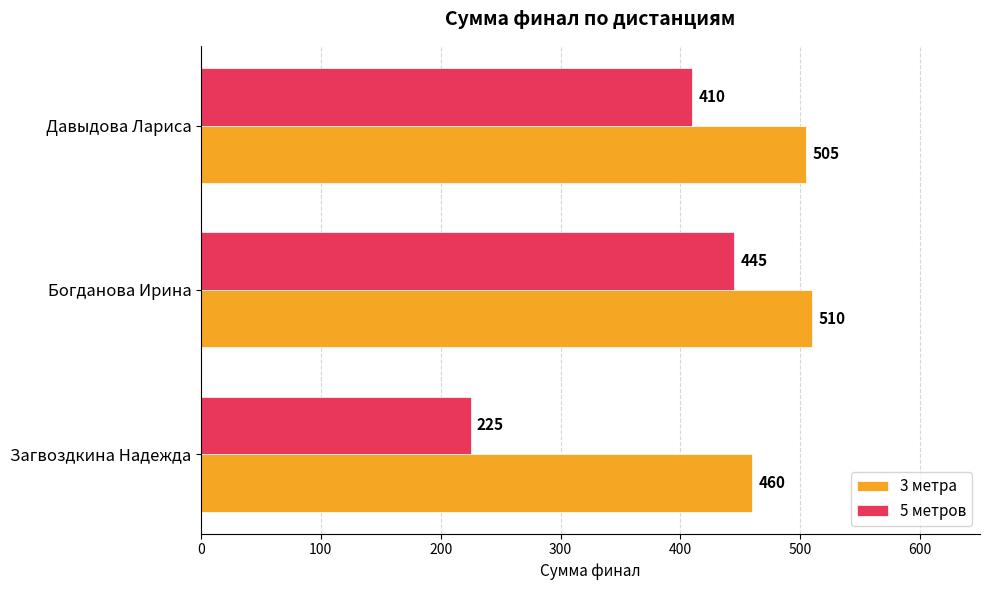

Rank the categories by 3 метра value from highest to lowest.

Богданова Ирина, Давыдова Лариса, Загвоздкина Надежда